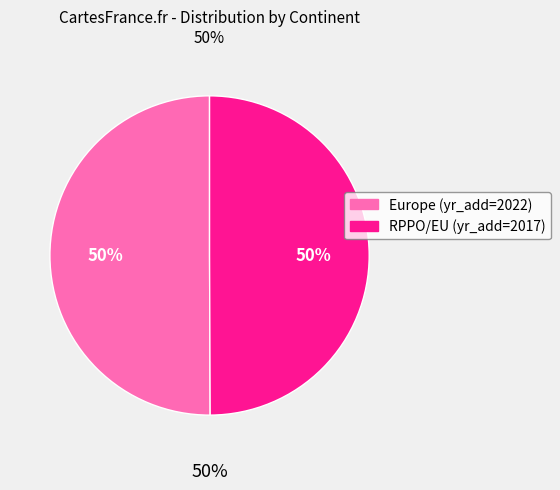

How many slices are in this pie chart?

2